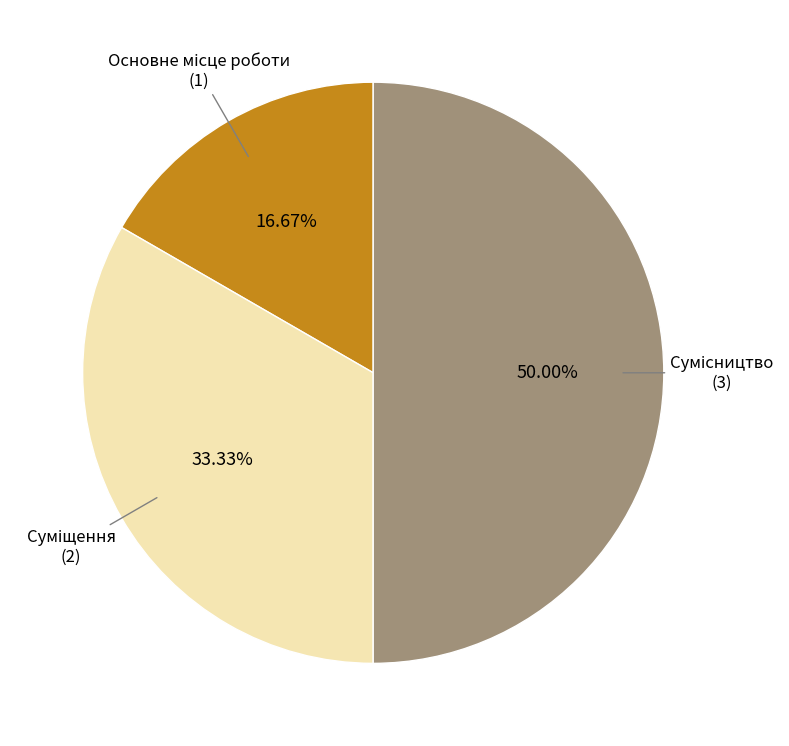

How many segments does this pie chart have?

3